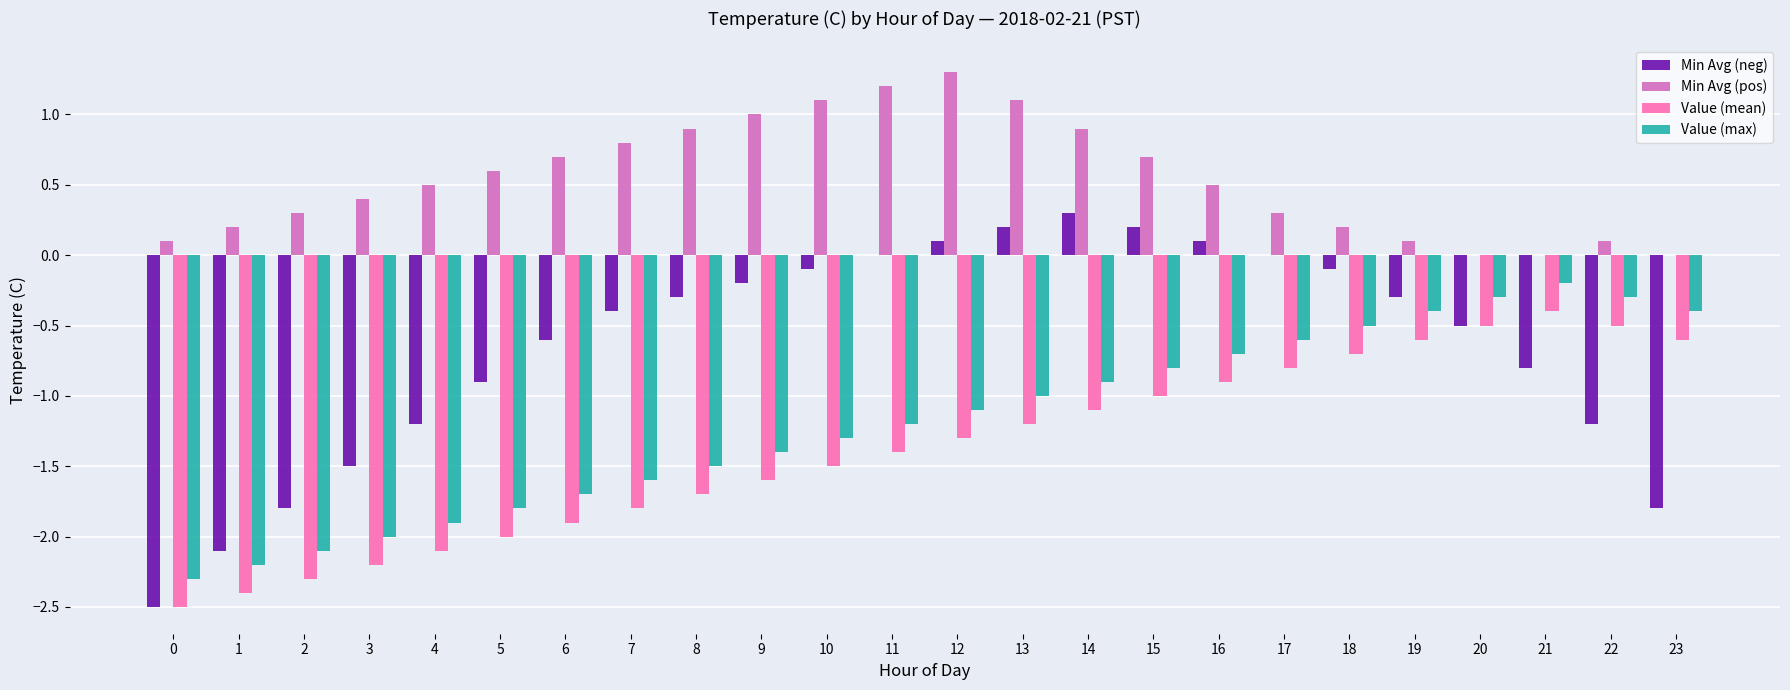

Reading right to left, transcribe all the data shown in this chart.

Min Avg (neg): -1.8	-1.2	-0.8	-0.5	-0.3	-0.1	0.0	0.1	0.2	0.3	0.2	0.1	0.0	-0.1	-0.2	-0.3	-0.4	-0.6	-0.9	-1.2	-1.5	-1.8	-2.1	-2.5
Min Avg (pos): 0.0	0.1	0.0	0.0	0.1	0.2	0.3	0.5	0.7	0.9	1.1	1.3	1.2	1.1	1.0	0.9	0.8	0.7	0.6	0.5	0.4	0.3	0.2	0.1
Value (mean): -0.6	-0.5	-0.4	-0.5	-0.6	-0.7	-0.8	-0.9	-1.0	-1.1	-1.2	-1.3	-1.4	-1.5	-1.6	-1.7	-1.8	-1.9	-2.0	-2.1	-2.2	-2.3	-2.4	-2.5
Value (max): -0.4	-0.3	-0.2	-0.3	-0.4	-0.5	-0.6	-0.7	-0.8	-0.9	-1.0	-1.1	-1.2	-1.3	-1.4	-1.5	-1.6	-1.7	-1.8	-1.9	-2.0	-2.1	-2.2	-2.3